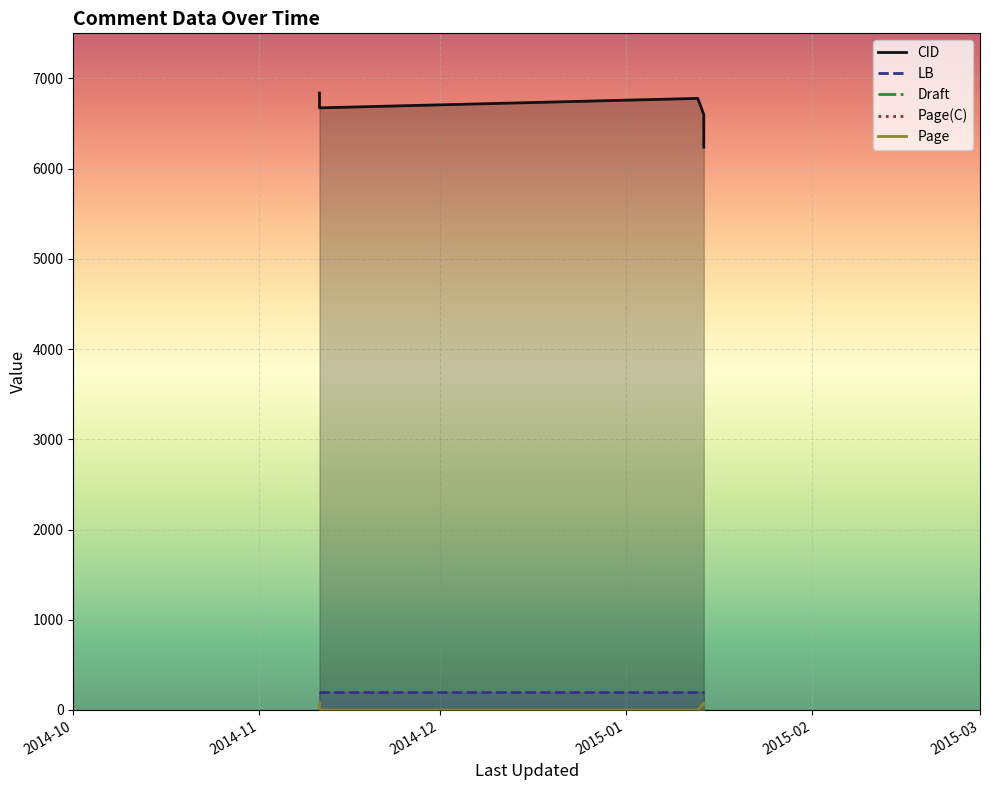

Which series has the largest range (max minus min)?

CID